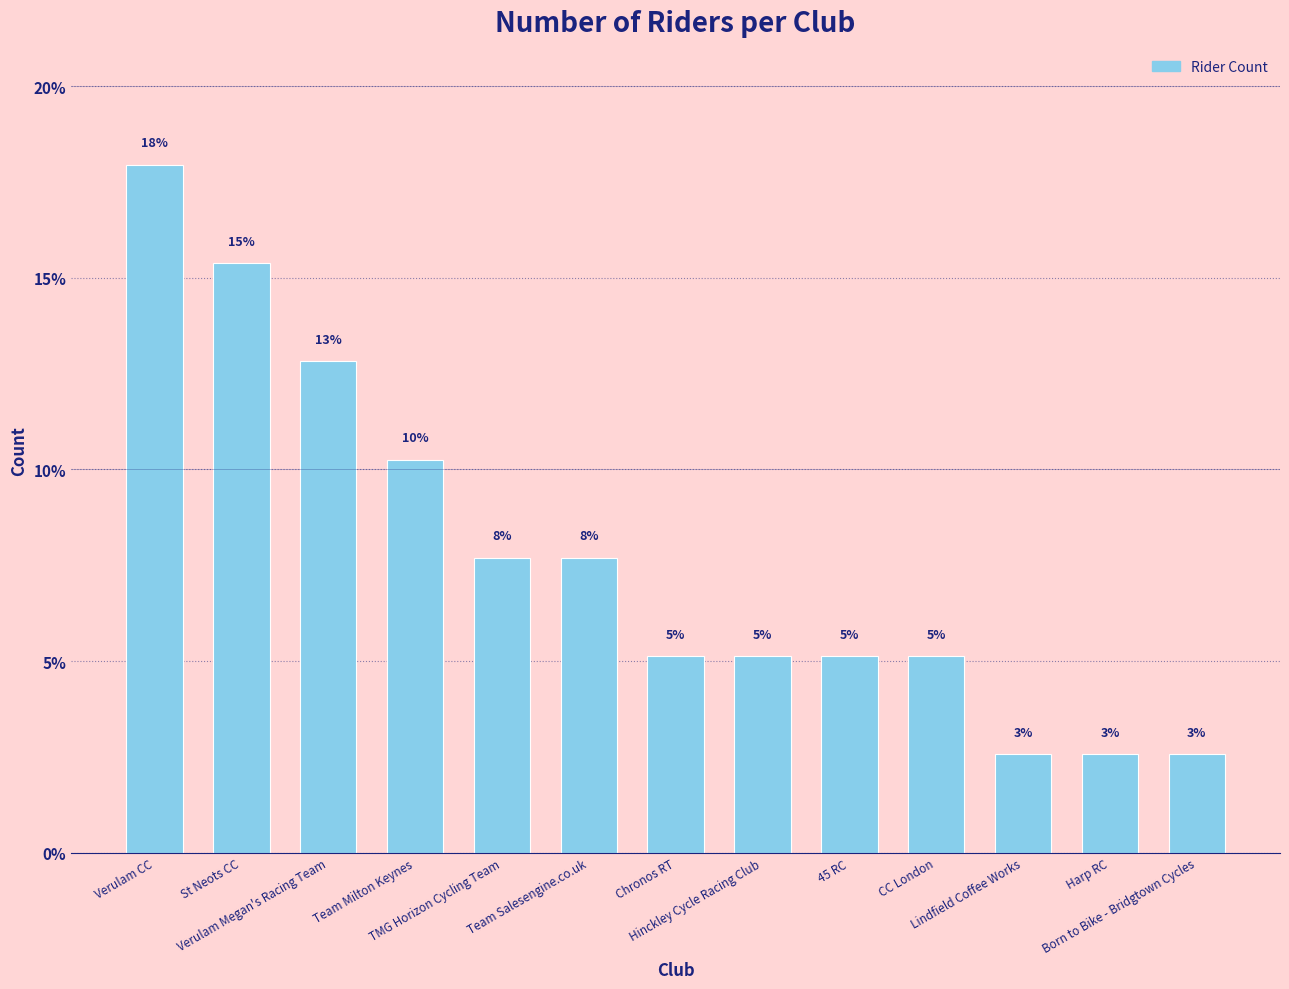

What is the change in value from Team Salesengine.co.uk to Lindfield Coffee Works?

-5.1